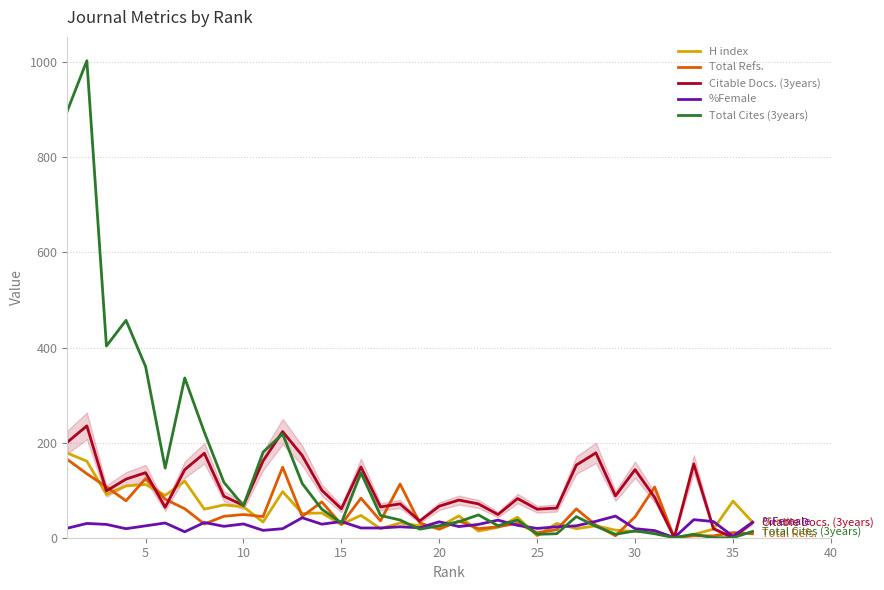

Reading left to right, extract all data points from this chart.

H index: 178.0	161.0	91.0	109.0	112.0	89.0	119.0	60.0	69.0	65.0	33.0	97.0	51.0	52.0	28.0	47.0	19.0	31.0	25.0	23.0	46.0	14.0	22.0	43.0	4.0	30.0	19.0	25.0	16.0	13.0	14.0	0.0	7.0	18.0	77.0	33.0
Total Refs.: 164.8	134.5	107.0	77.7	124.2	81.1	61.0	28.9	45.1	48.8	44.5	148.3	44.9	75.3	28.0	83.2	35.6	113.0	31.1	17.9	35.2	19.0	23.0	30.2	10.5	16.9	60.8	26.4	4.2	43.8	106.6	0.0	4.1	3.9	10.9	8.2
Citable Docs. (3years): 200.8	235.2	98.4	123.2	136.8	64.0	143.2	177.6	87.2	68.0	161.6	223.2	172.8	100.0	60.8	148.8	64.8	71.2	35.2	66.4	79.2	71.2	48.8	82.4	60.0	62.4	152.8	178.4	88.0	143.2	84.8	0.0	155.2	19.2	0.0	32.0
%Female: 20.0	30.0	28.0	19.0	25.0	31.0	12.5	32.0	24.0	29.0	15.5	19.0	42.0	28.5	34.0	20.5	20.5	23.0	21.0	33.5	23.5	28.0	37.0	26.0	19.5	23.0	25.0	34.5	45.5	19.0	15.0	0.0	38.0	34.0	3.0	32.5
Total Cites (3years): 897.6	1003.2	403.2	457.2	360.0	146.4	336.0	222.0	116.4	67.2	180.0	218.4	114.0	60.0	31.2	136.8	46.8	37.2	18.0	25.2	33.6	48.0	25.2	37.2	7.2	8.4	44.4	24.0	7.2	14.4	8.4	0.0	7.2	0.0	0.0	13.2